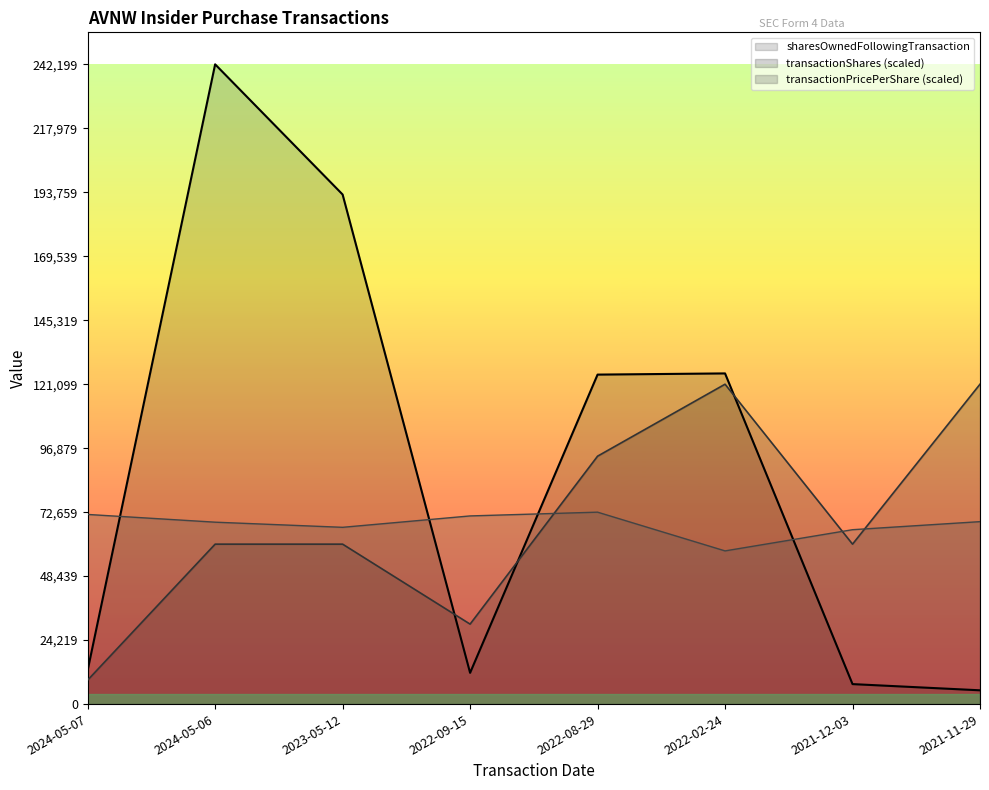

Reading right to left, list all the values displayed in this chart.

transactionShares: 121099.5	60549.8	121099.5	93852.1	30274.9	60549.8	60549.8	9082.5
transactionPricePerShare: 69070.4	66019.8	57995.4	72659.7	71233.6	66922.5	68868.8	71796.3
sharesOwnedFollowingTransaction: 5219.0	7568.0	125186.0	124735.0	11834.0	192918.0	242199.0	12822.0